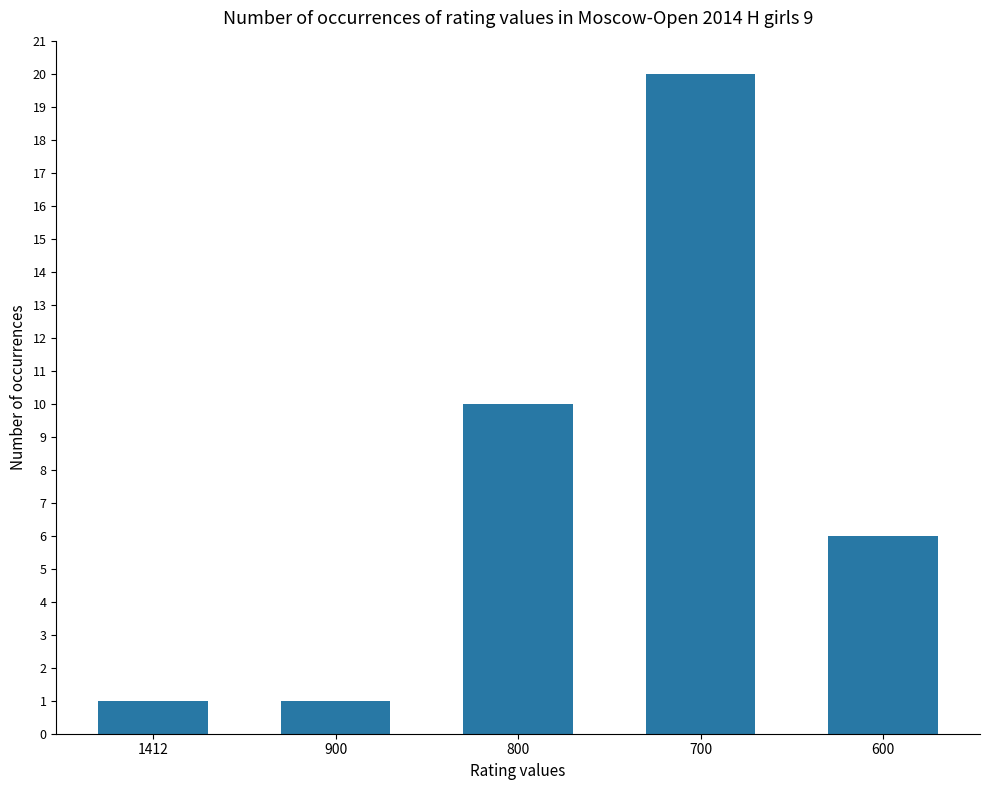

Which has a higher value, 700 or 600?

700